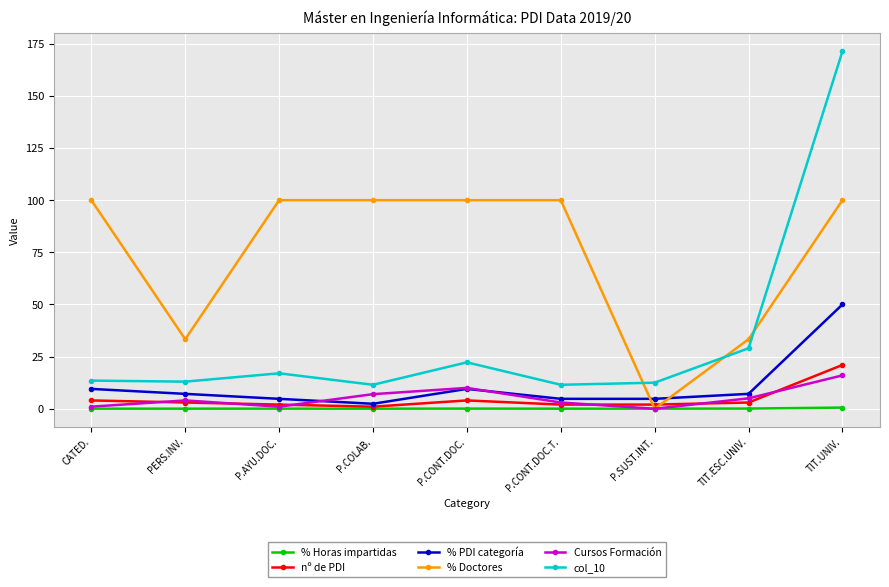

How many lines are shown in the chart?

6